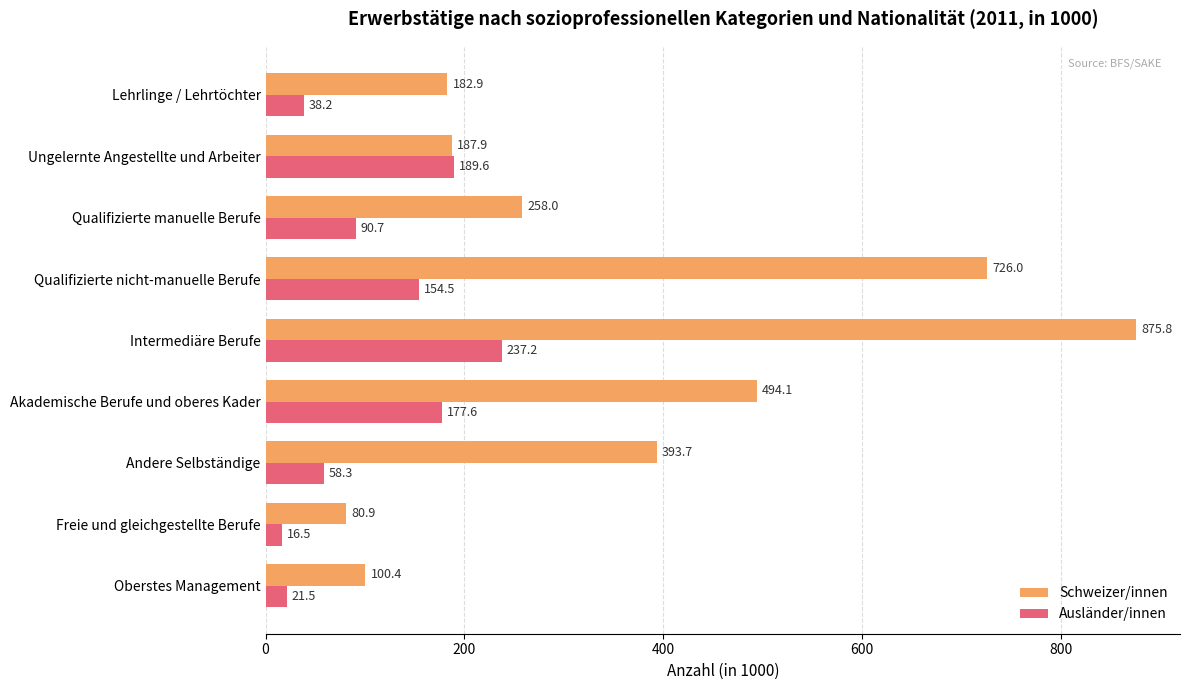

True or false: Schweizer/innen has a value of 160.3 at Qualifizierte nicht-manuelle Berufe.

False